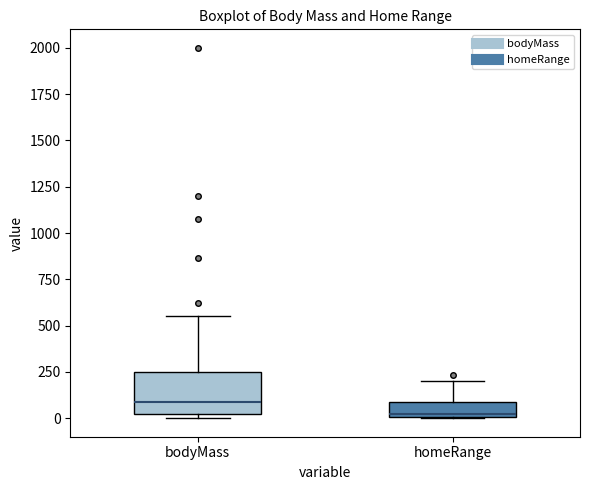

Where does the upper whisker of the box for bodyMass end on the y-axis? The values are not printed on the chart, so give them approximately, as read against the axis.

550